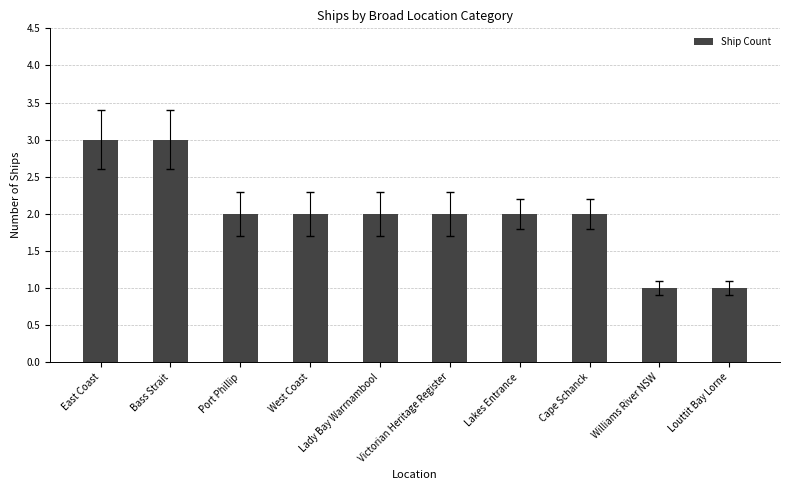

What is the change in value from East Coast to Williams River NSW?

-2